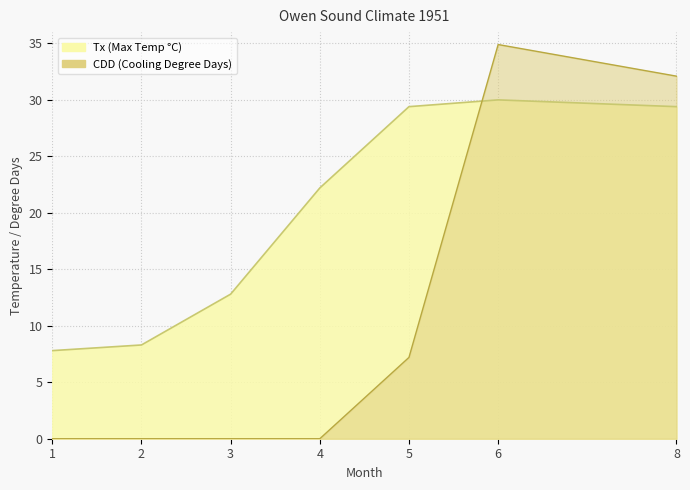

What is the value of the Tx point at the 7th from the left?

29.4